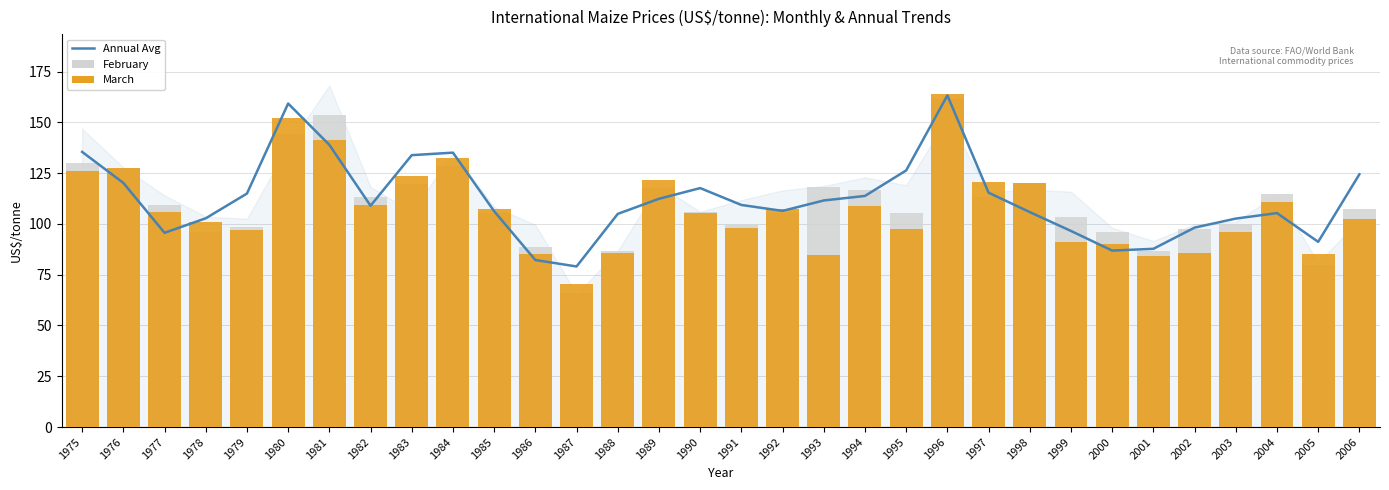

Where is March nearest to the value 117?

1998